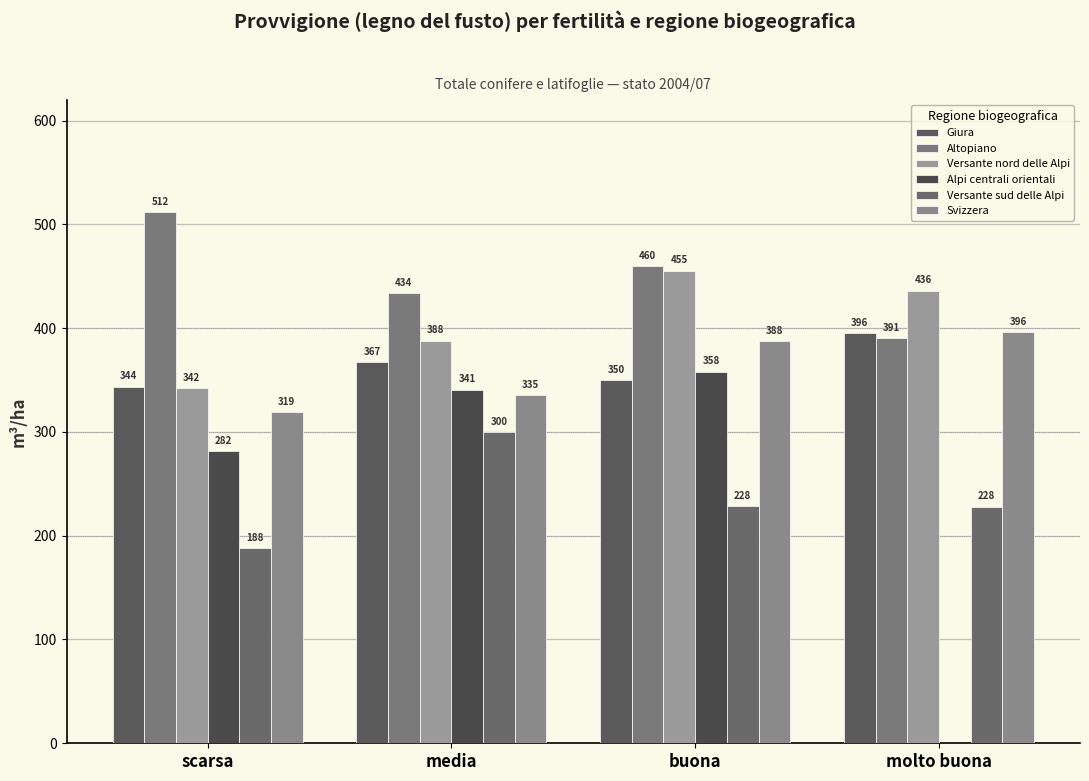

List the labels in order of Svizzera value, largest first.

molto buona, buona, media, scarsa